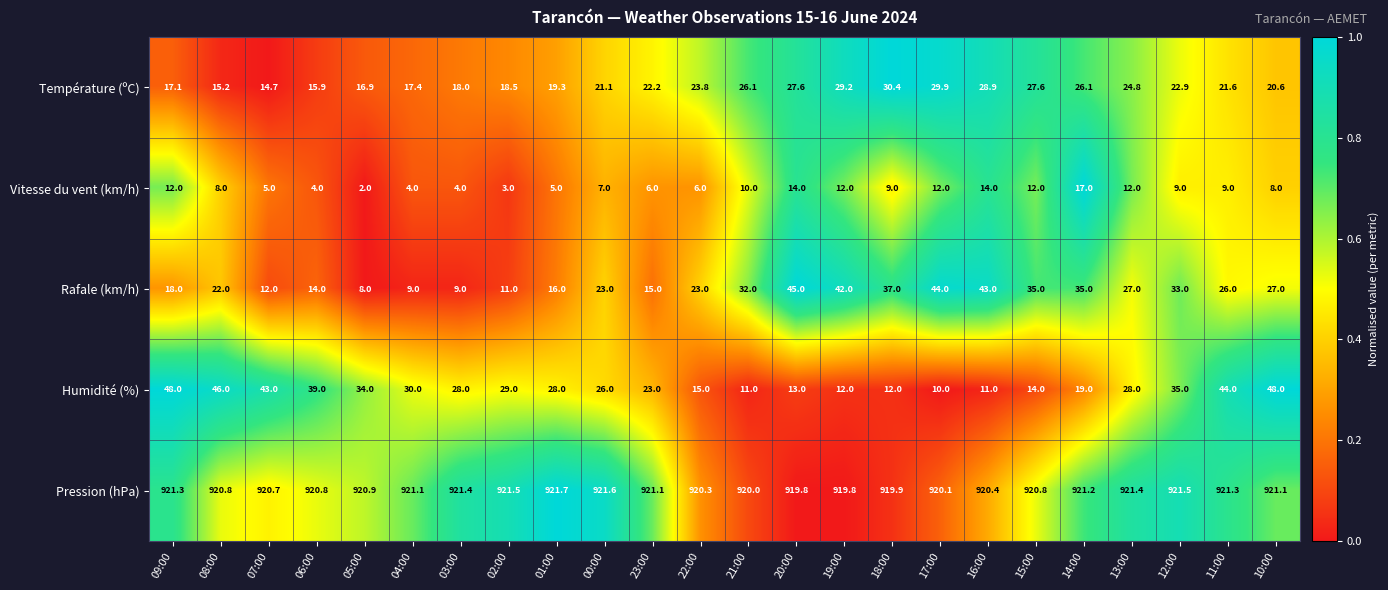

The Rafale (km/h) series shows 9.0 at 03:00. True or false?

True